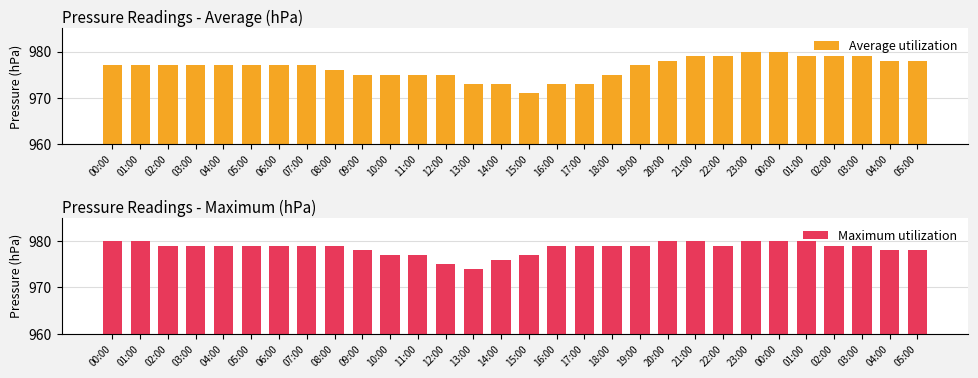

Reading left to right, extract all data points from this chart.

Average utilization: 977	977	977	977	977	977	977	977	976	975	975	975	975	973	973	971	973	973	975	977	978	979	979	980	980	979	979	979	978	978
Maximum utilization: 980	980	979	979	979	979	979	979	979	978	977	977	975	974	976	977	979	979	979	979	980	980	979	980	980	980	979	979	978	978